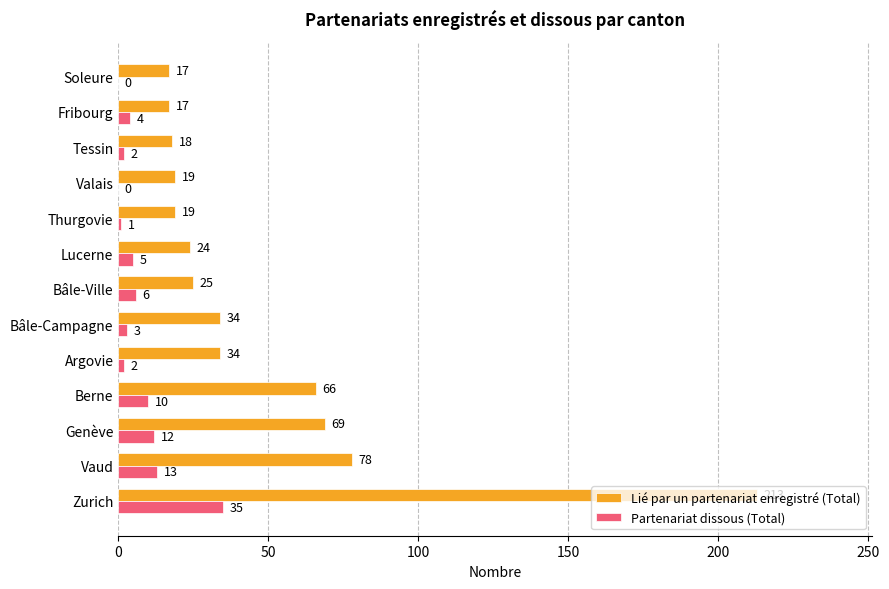

The Lié par un partenariat enregistré (Total) series shows 43 at Vaud. True or false?

False